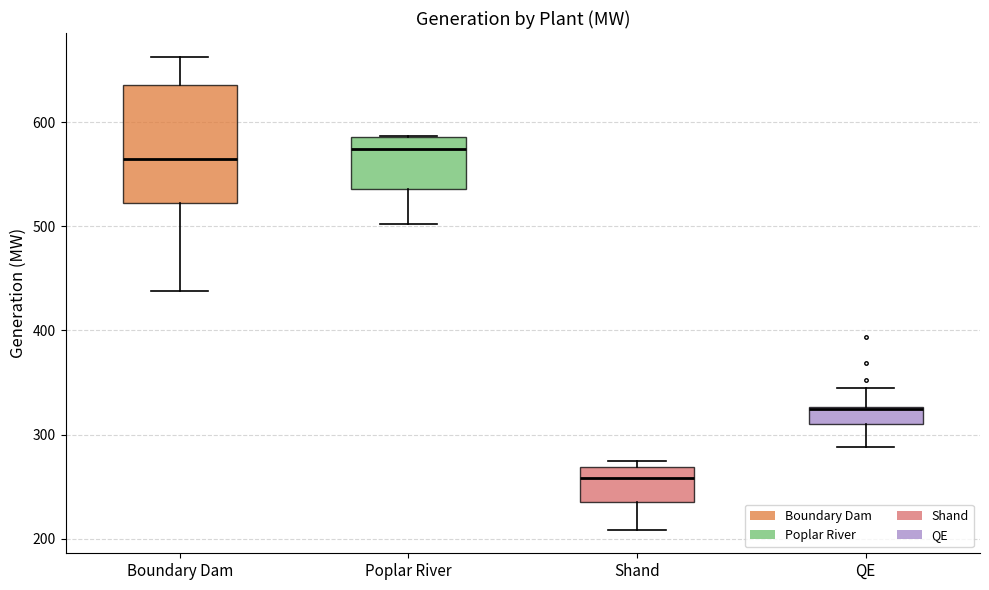

Reading left to right, read every box against the y-axis: the position of its median line, the range the box covers, and the ends of its whiskers. The values are not printed on the chart, so give them approximately, as read against the axis.

Boundary Dam: median 560, box 520 to 640, whiskers 440 to 660
Poplar River: median 570, box 540 to 590, whiskers 500 to 590
Shand: median 260, box 230 to 270, whiskers 210 to 270 (just above the box's upper edge)
QE: median 320, box 310 to 330, whiskers 290 to 340